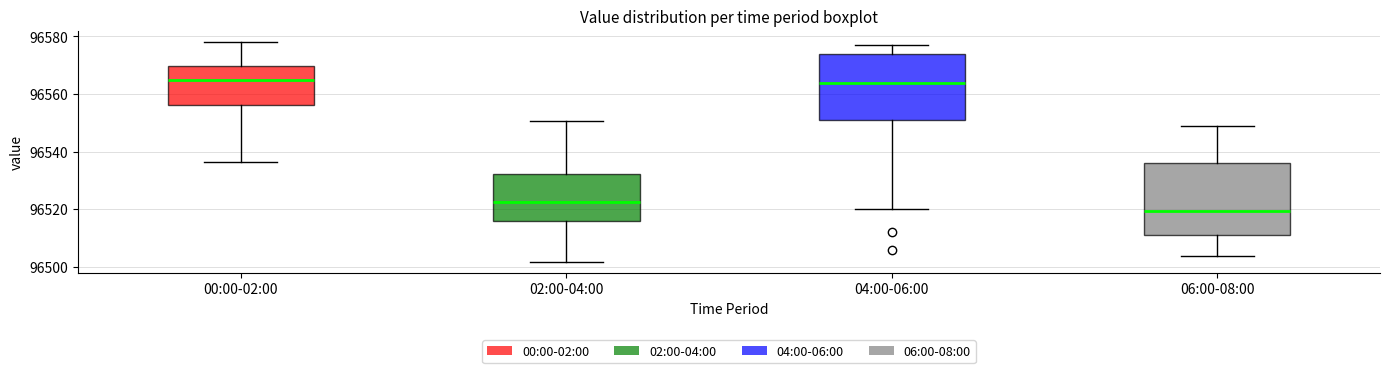

Reading left to right, read every box against the y-axis: the position of its median line, the range the box covers, and the ends of its whiskers. The values are not printed on the chart, so give them approximately, as read against the axis.

00:00-02:00: median 96564, box 96556 to 96570, whiskers 96536 to 96578
02:00-04:00: median 96522, box 96516 to 96532, whiskers 96502 to 96550
04:00-06:00: median 96564, box 96550 to 96574, whiskers 96520 to 96578
06:00-08:00: median 96520, box 96512 to 96536, whiskers 96504 to 96548